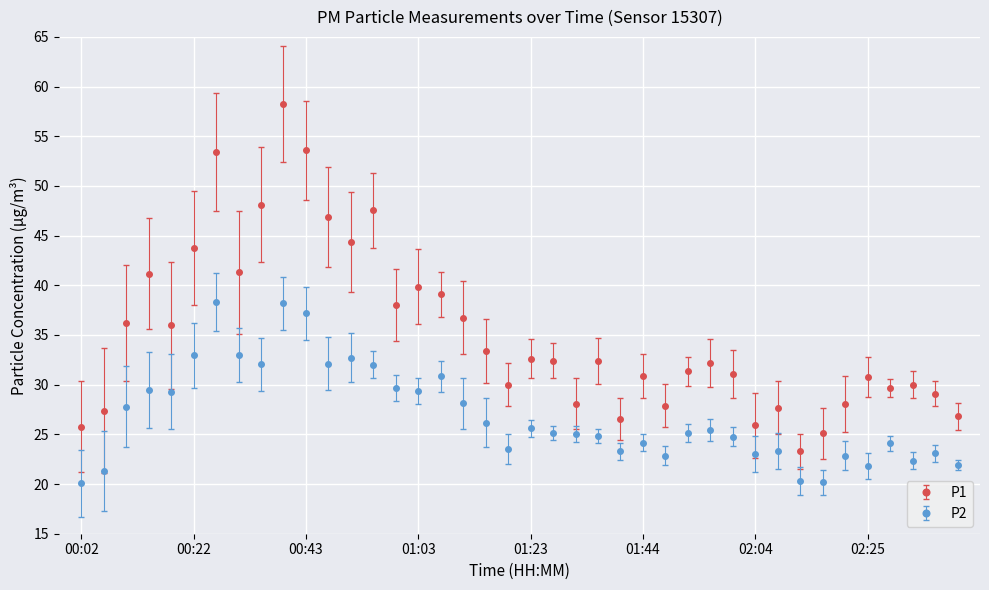

What is the difference between the maximum and second lowest values in the P2 series?

18.1